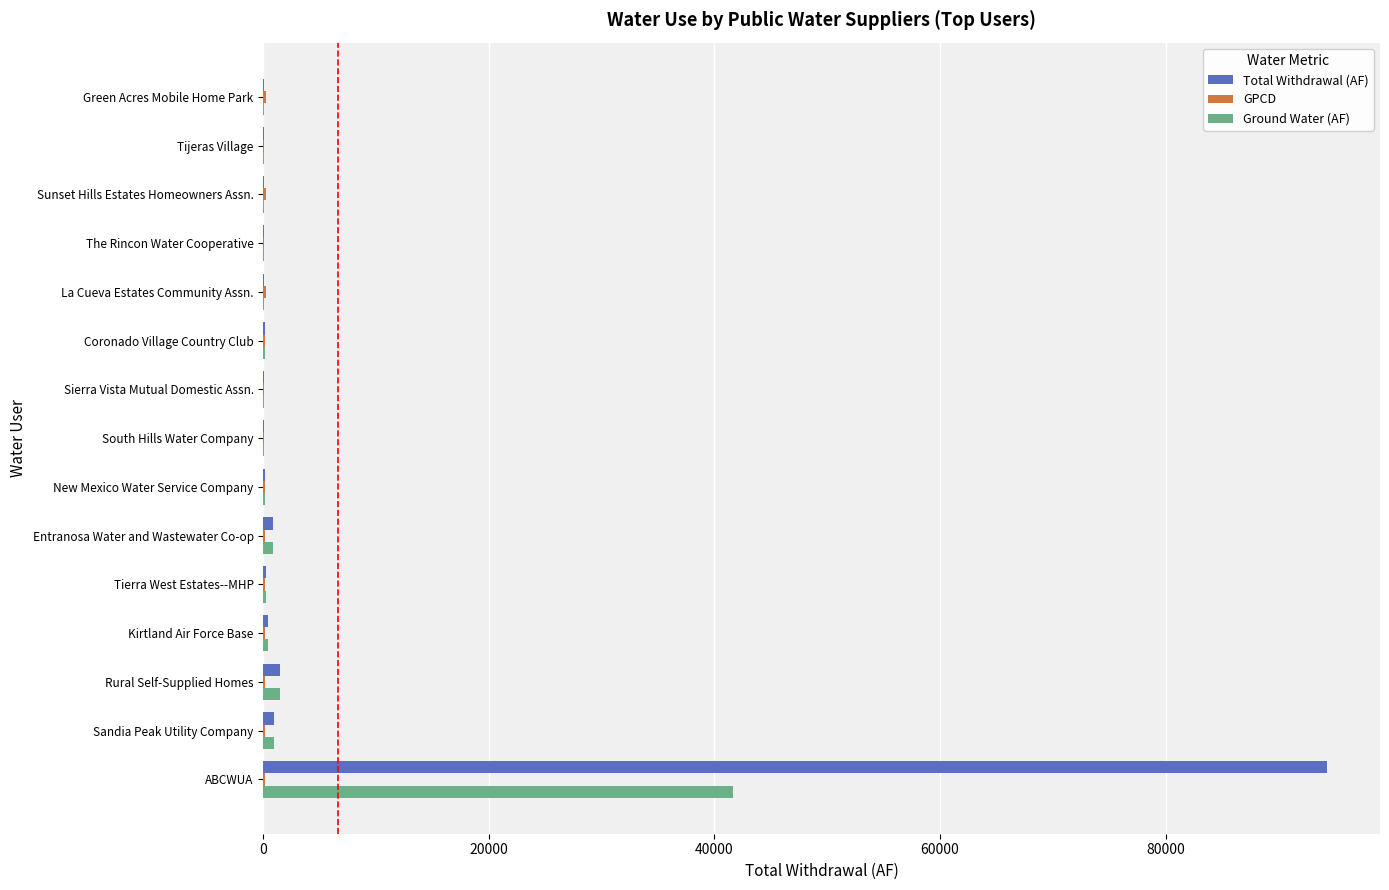

At which category is the sum across all series the highest?

ABCWUA